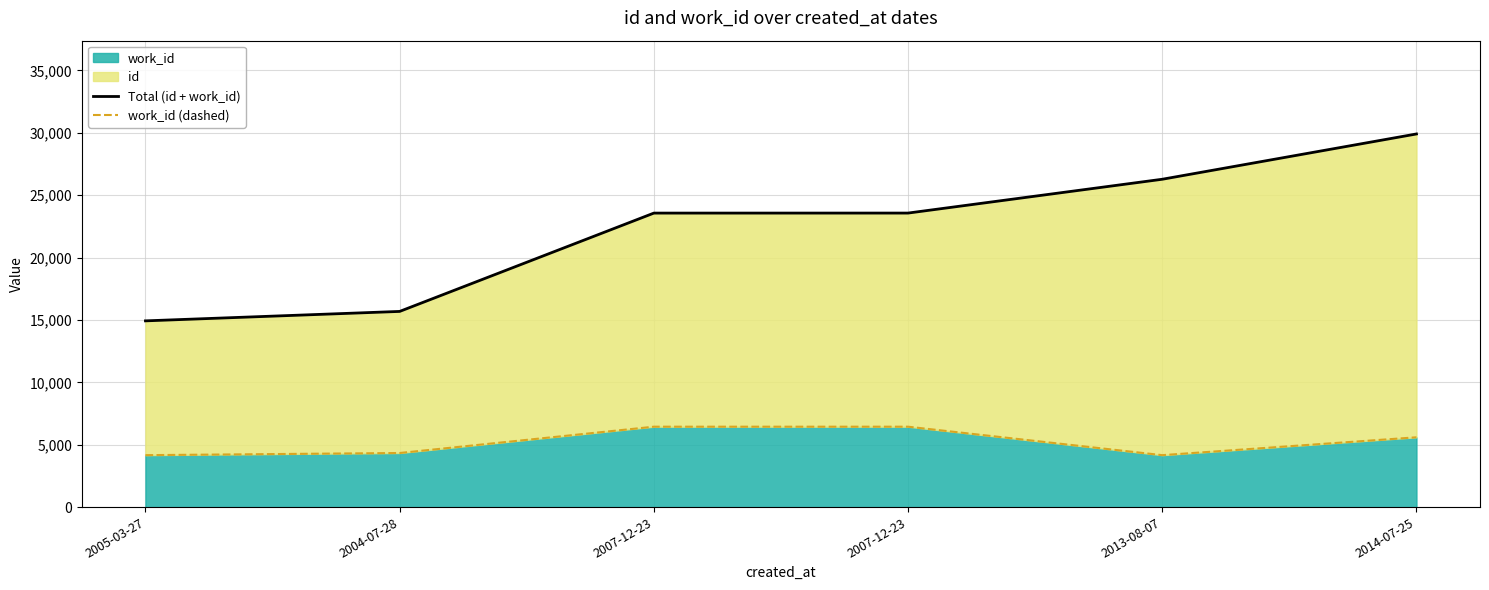

Is it true that work_id (dashed) equals 6414 at 2013-08-07?

False